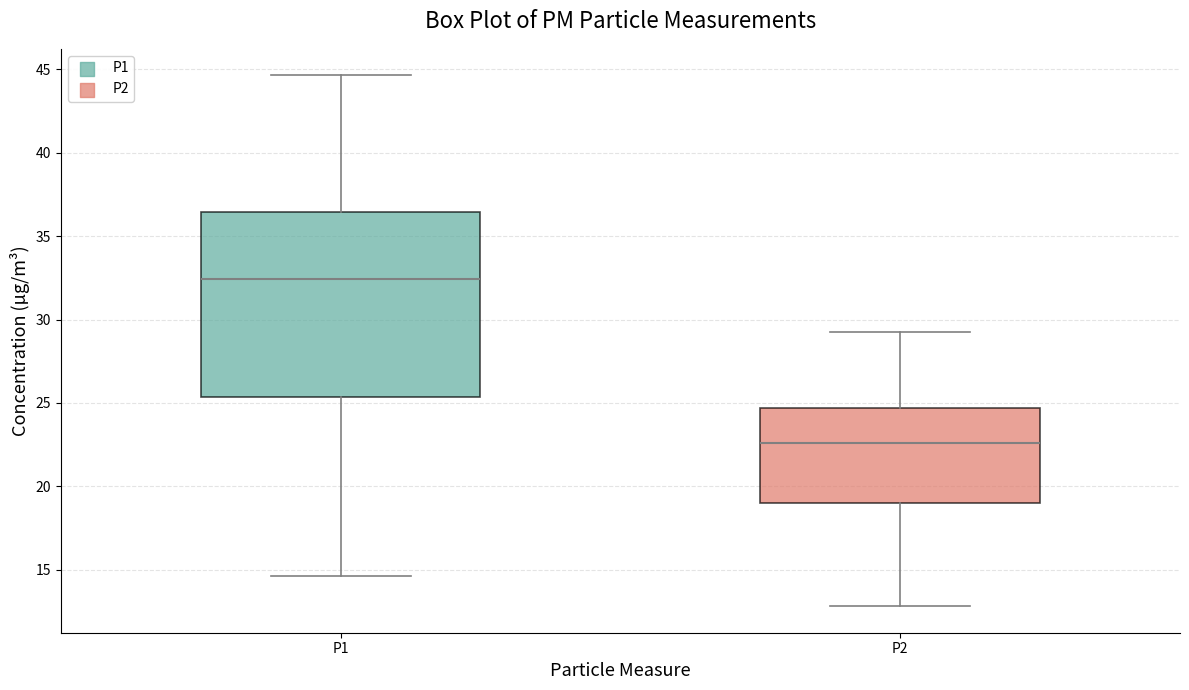

Which box has the highest median line?

P1